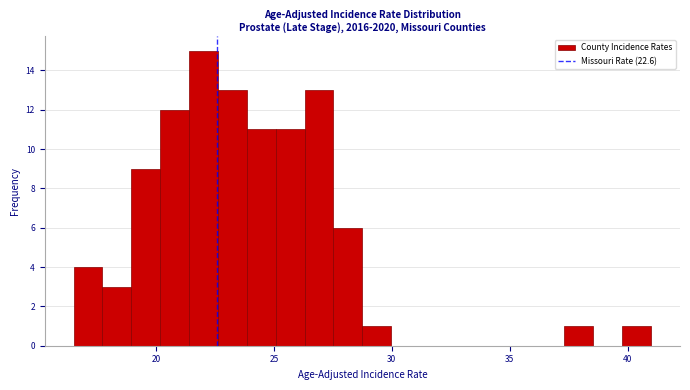

Read against the x-axis, roughly where is the centre of the tallest bar?

22.0